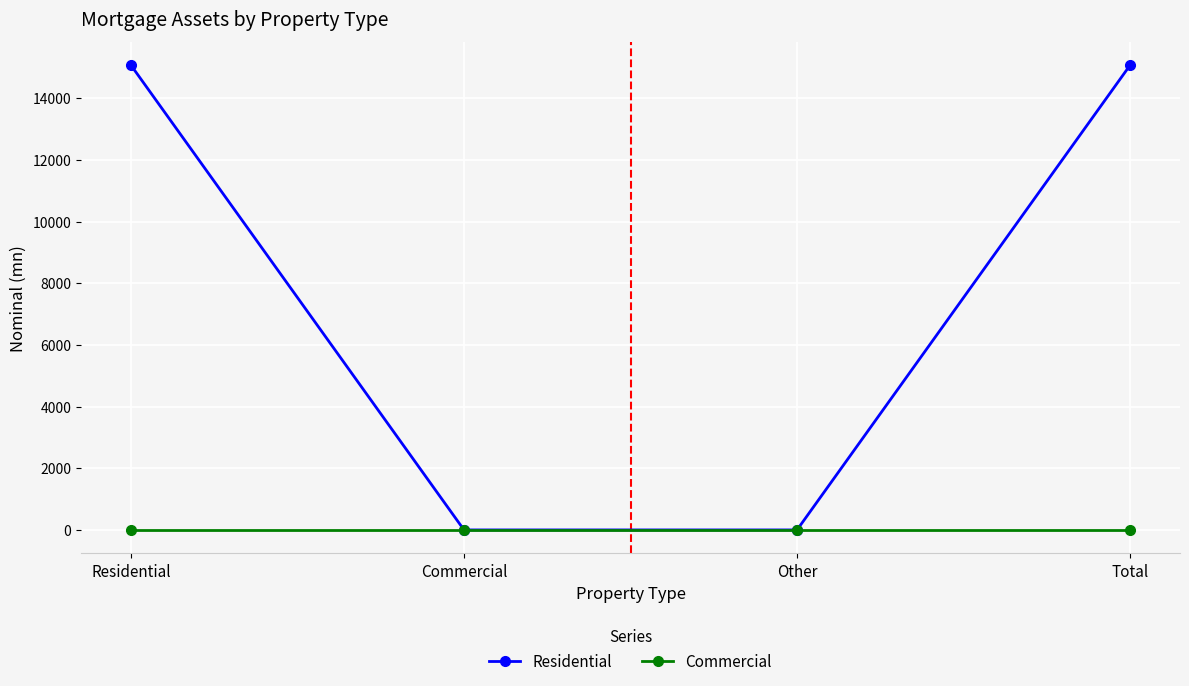

How many categories are shown in the chart?

4